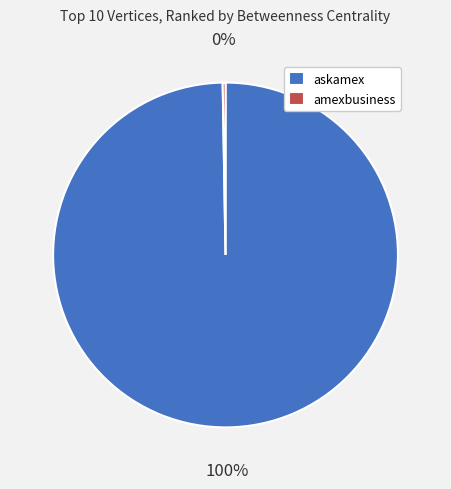

Does askamex account for over 50% of the chart?

Yes